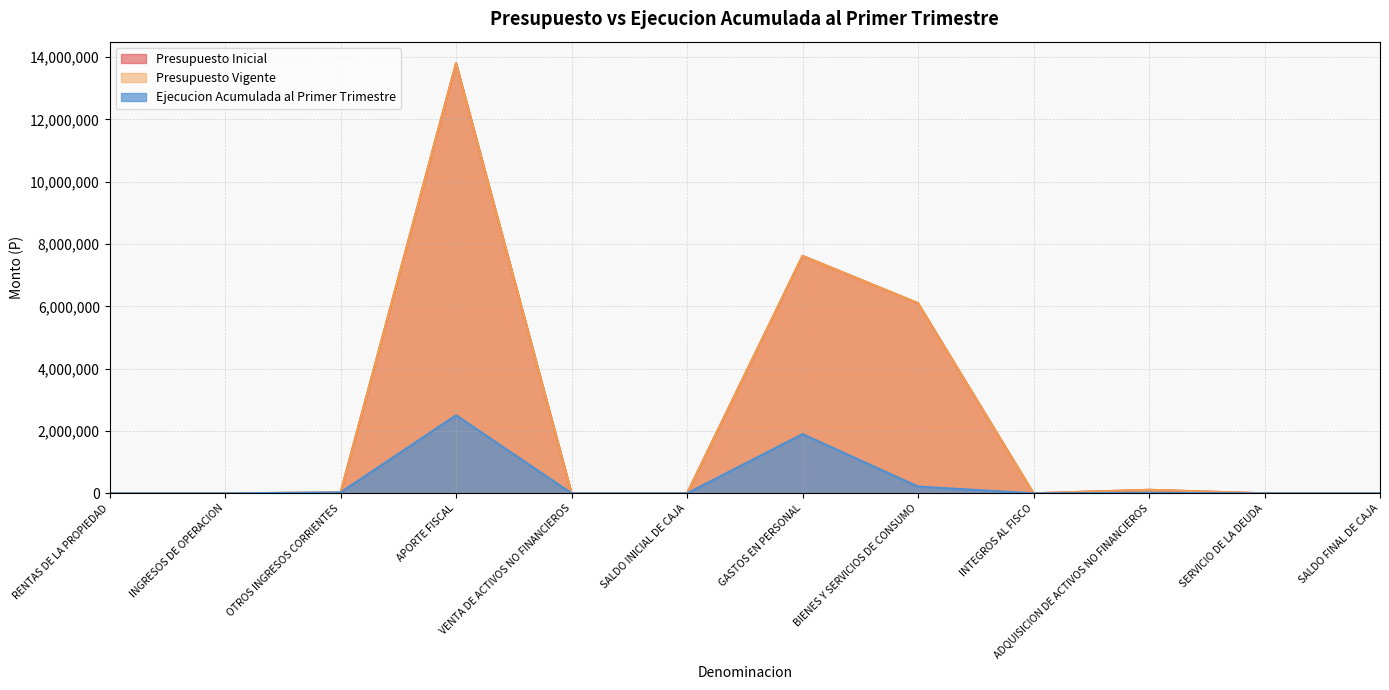

How many values in the Presupuesto Vigente series exceed 4769?

5